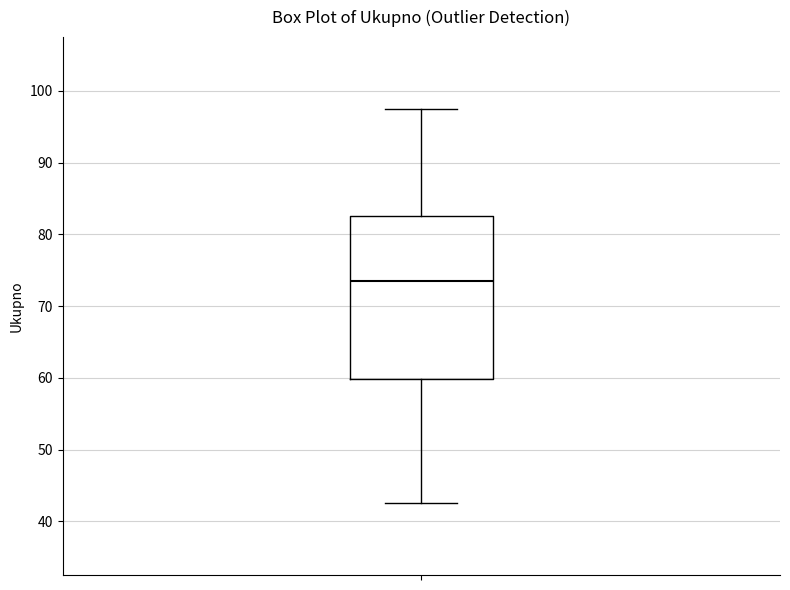

Where does the lower whisker of the box end on the y-axis? The values are not printed on the chart, so give them approximately, as read against the axis.

43